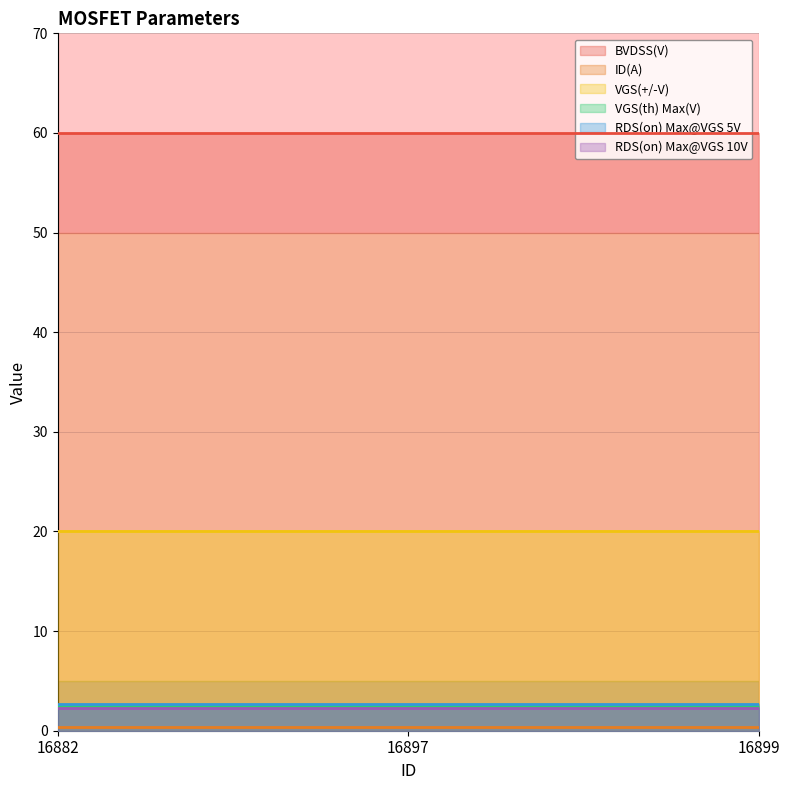

How many series are shown in this chart?

6